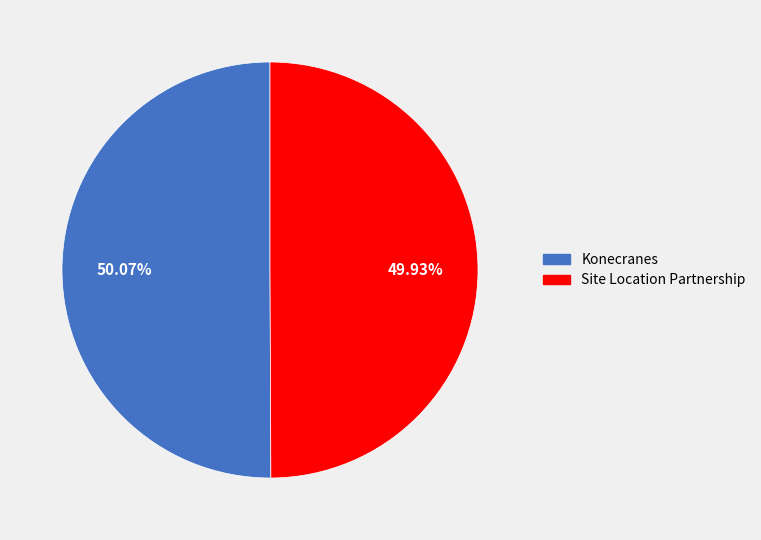

To the nearest percent, what percentage of the pie is Konecranes?

50%